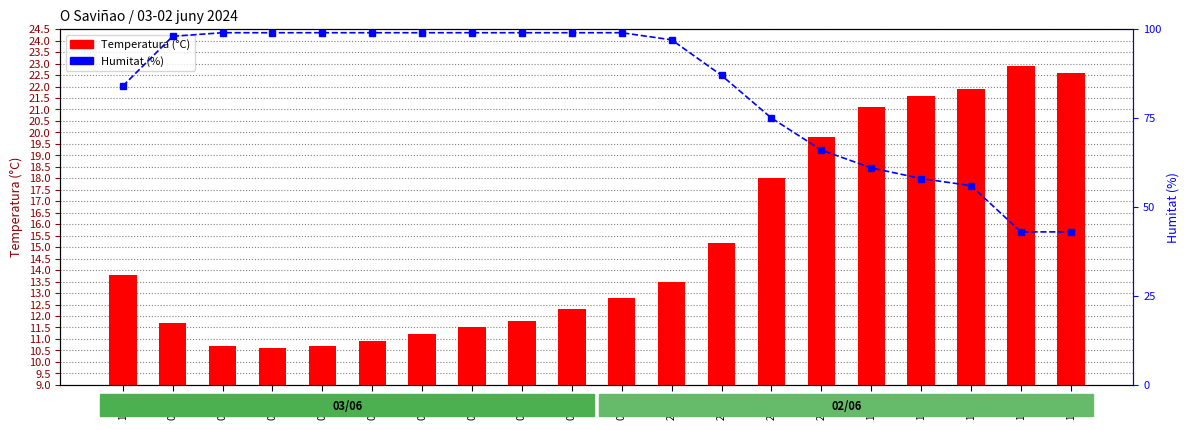

At which category does the chart reach its peak across all series?

08:00